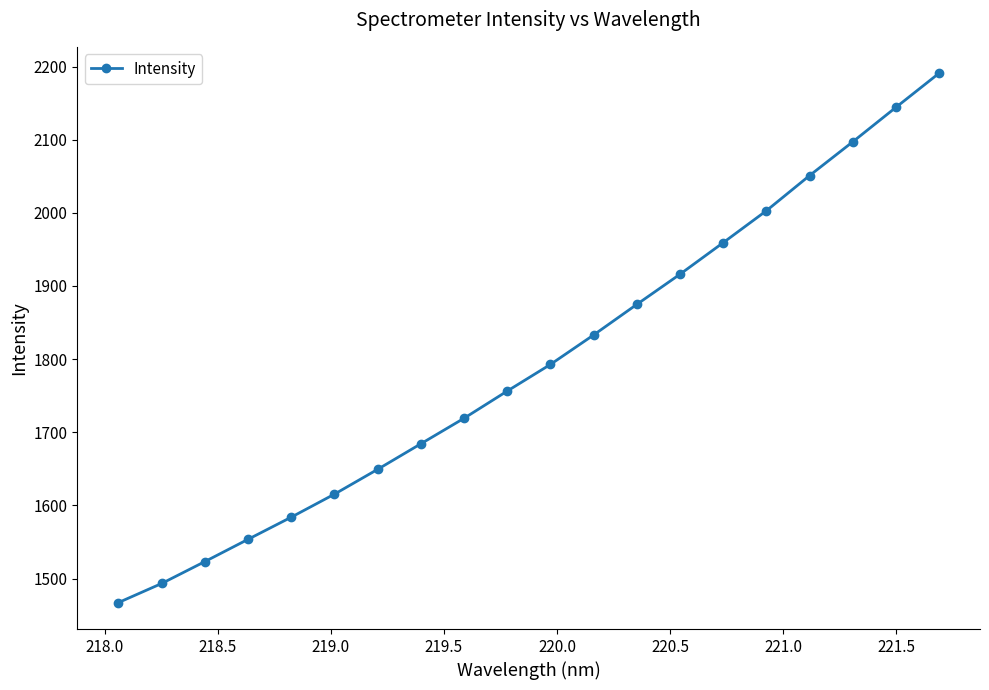

What is the greatest value displayed?

2190.8